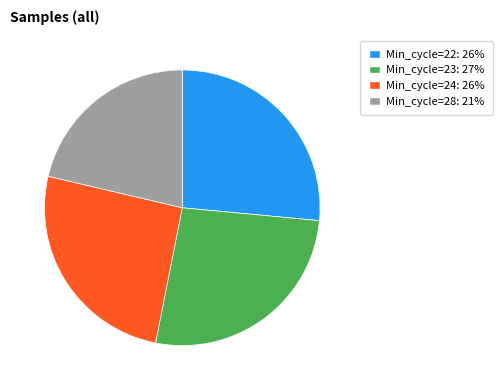

How many segments does this pie chart have?

4